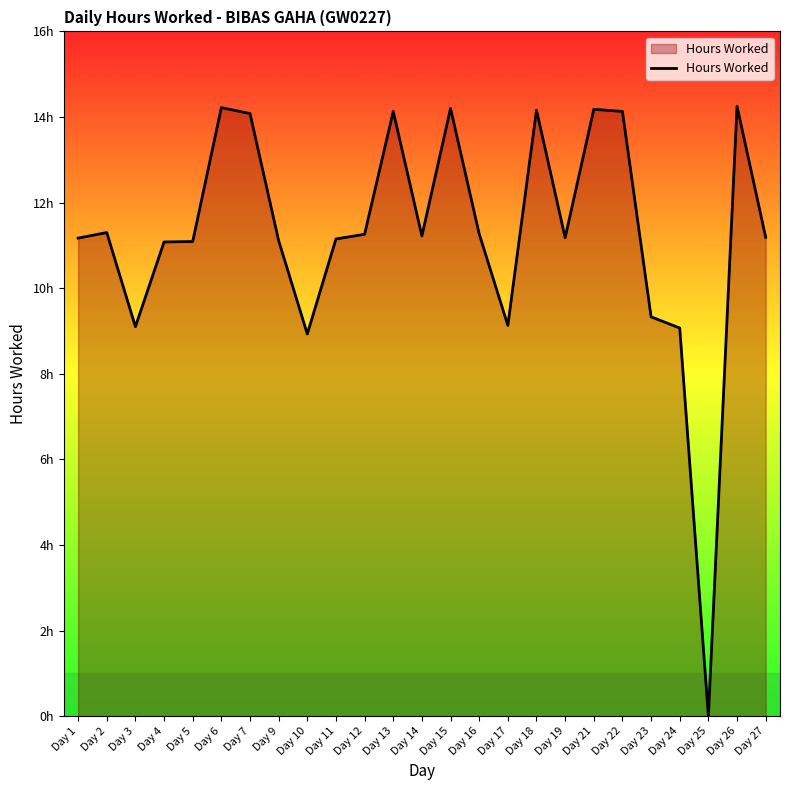

True or false: there are more than 0 points higher than both neighbors.

True